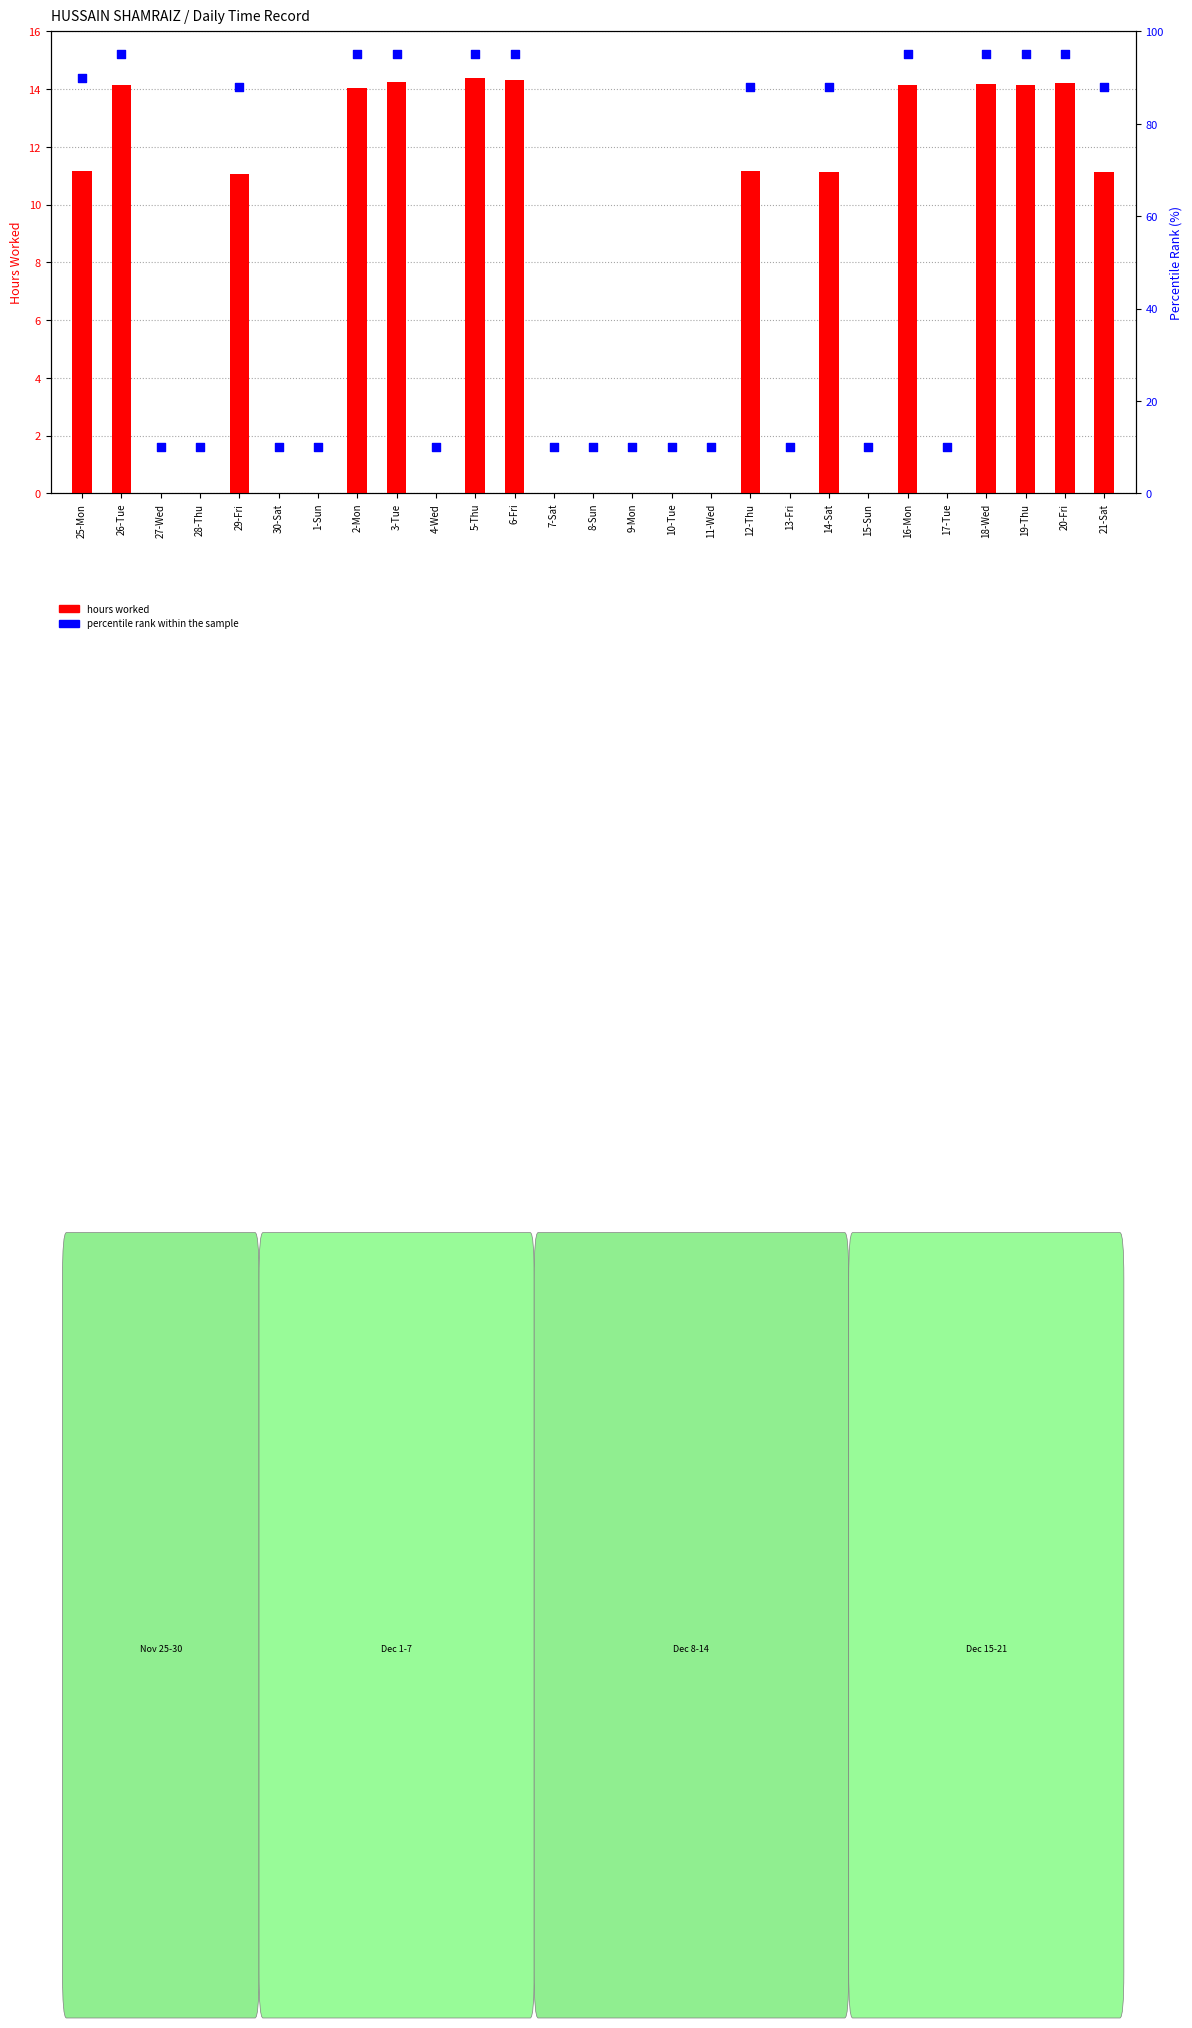

Is the value of hours worked at 10-Tue greater than the value of percentile rank at 21-Sat?

No